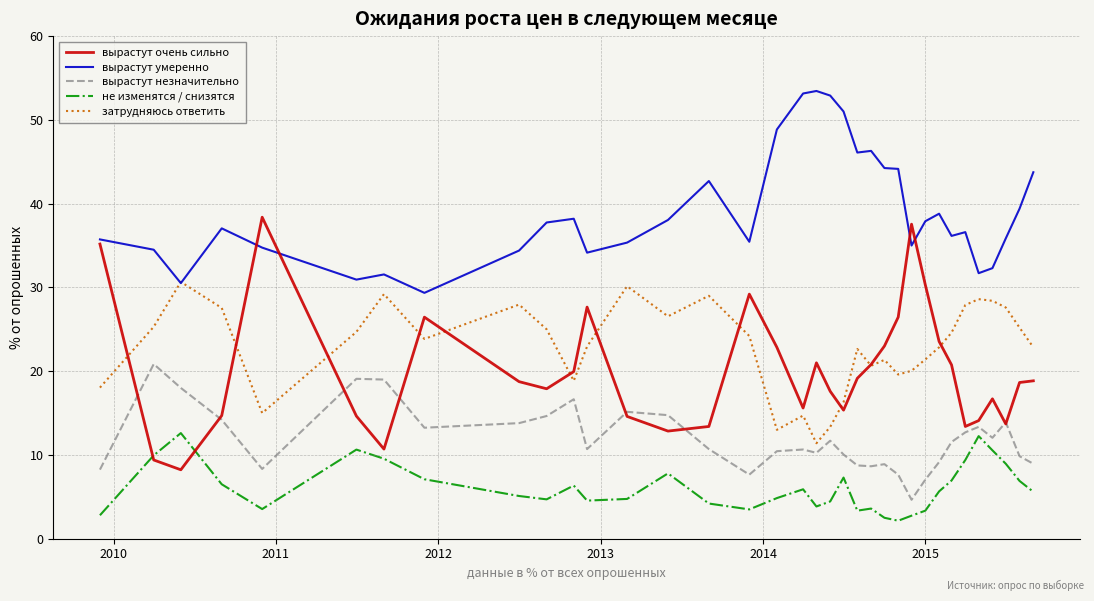

True or false: вырастут умеренно and не изменятся / снизятся cross at least once.

False